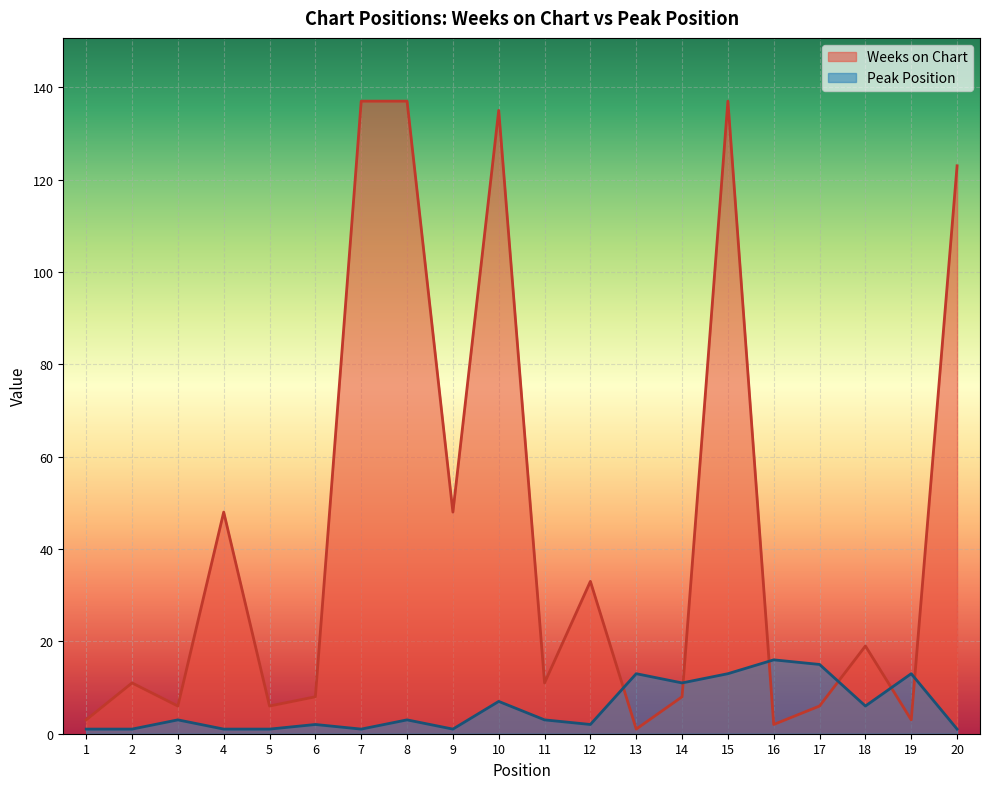

List the series in order of their peak value, highest first.

Weeks on Chart, Peak Position